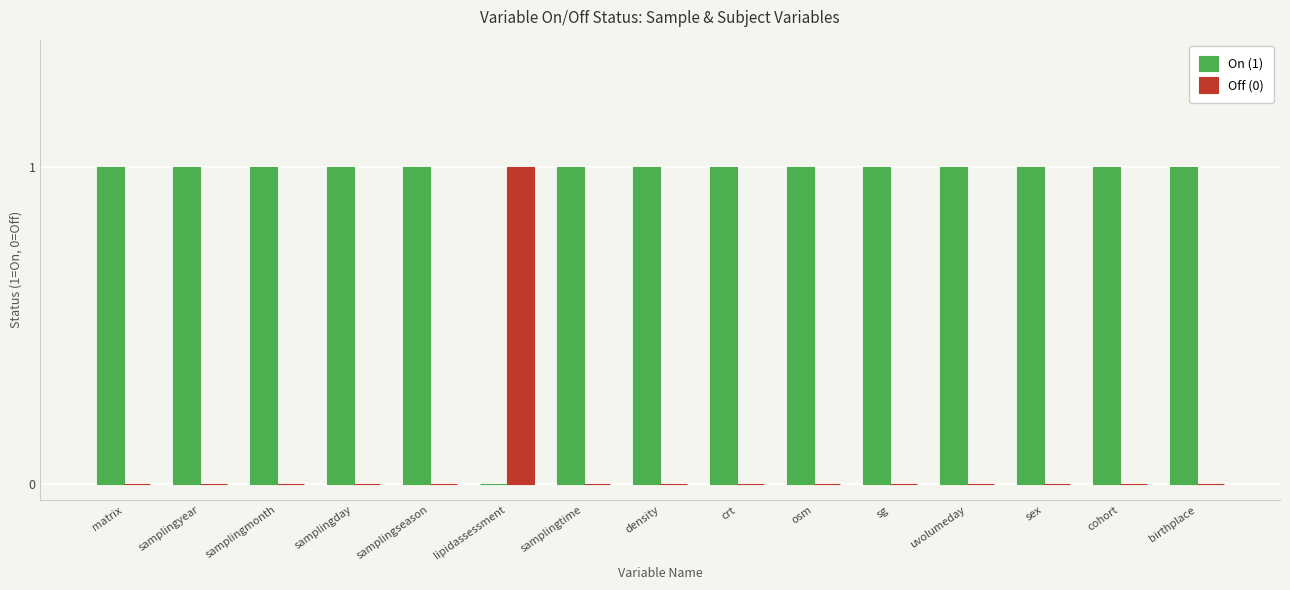

Reading left to right, list all the values displayed in this chart.

On (1): 1	1	1	1	1	0	1	1	1	1	1	1	1	1	1
Off (0): 0	0	0	0	0	1	0	0	0	0	0	0	0	0	0